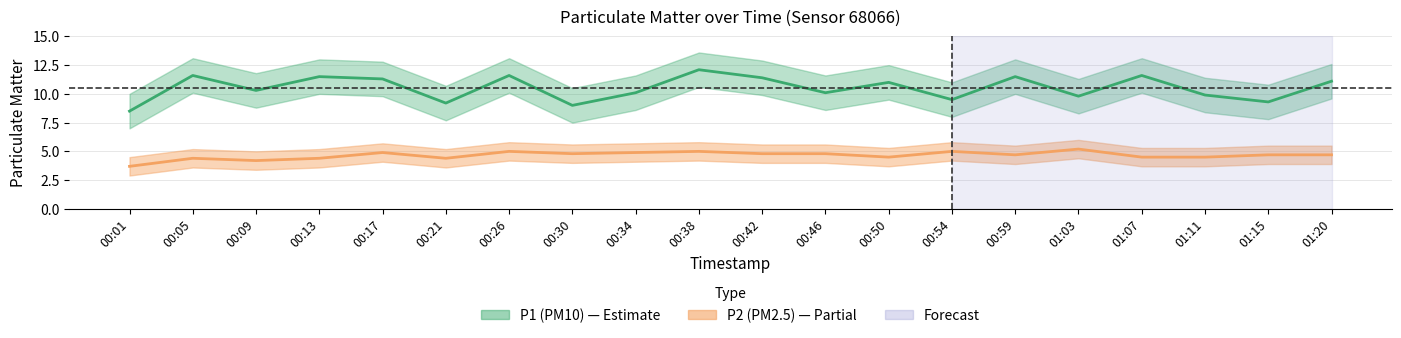

What is the greatest value displayed?

12.1